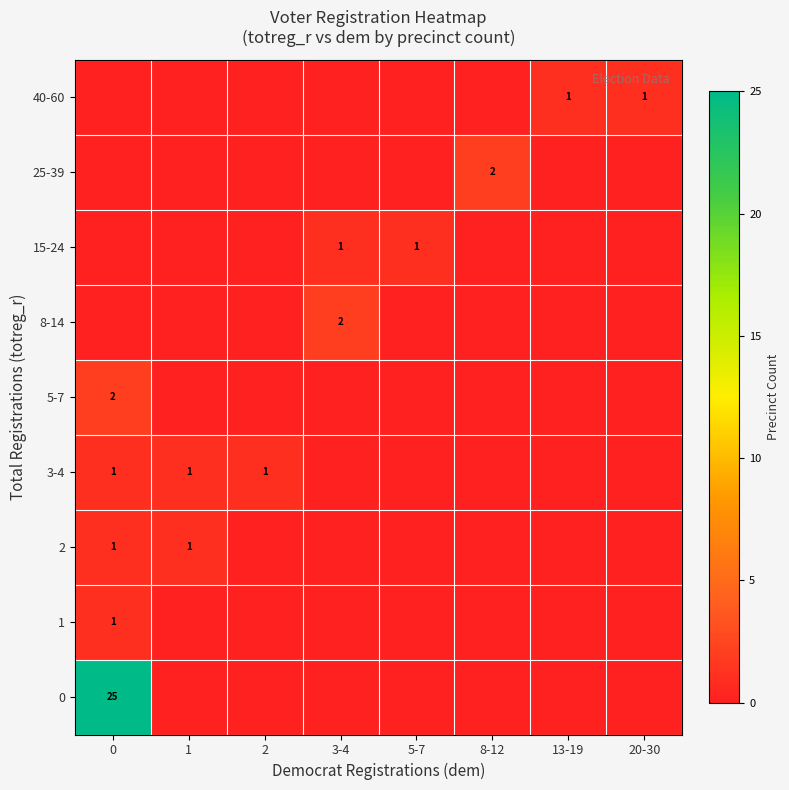

True or false: 1 has a value of 1 at 0.

True